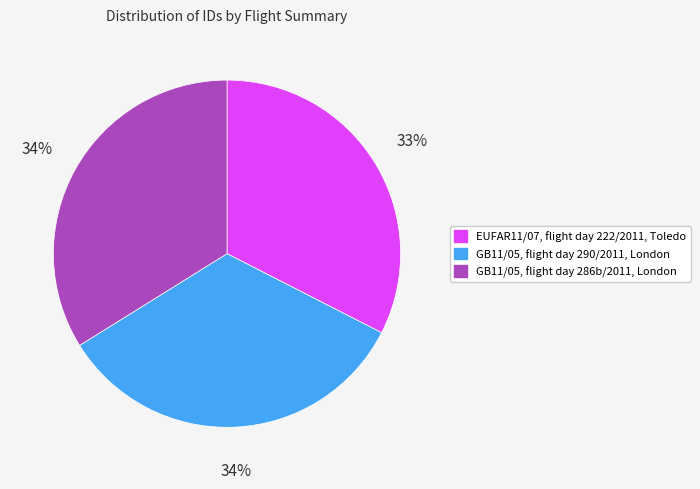

Which has a higher value, GB11/05, flight day 290/2011, London or EUFAR11/07, flight day 222/2011, Toledo?

GB11/05, flight day 290/2011, London